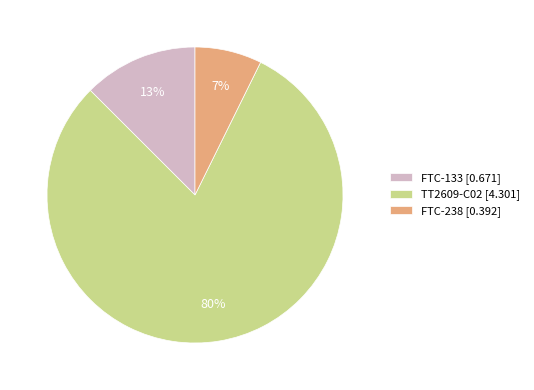

True or false: FTC-133 accounts for 13% of the total.

True